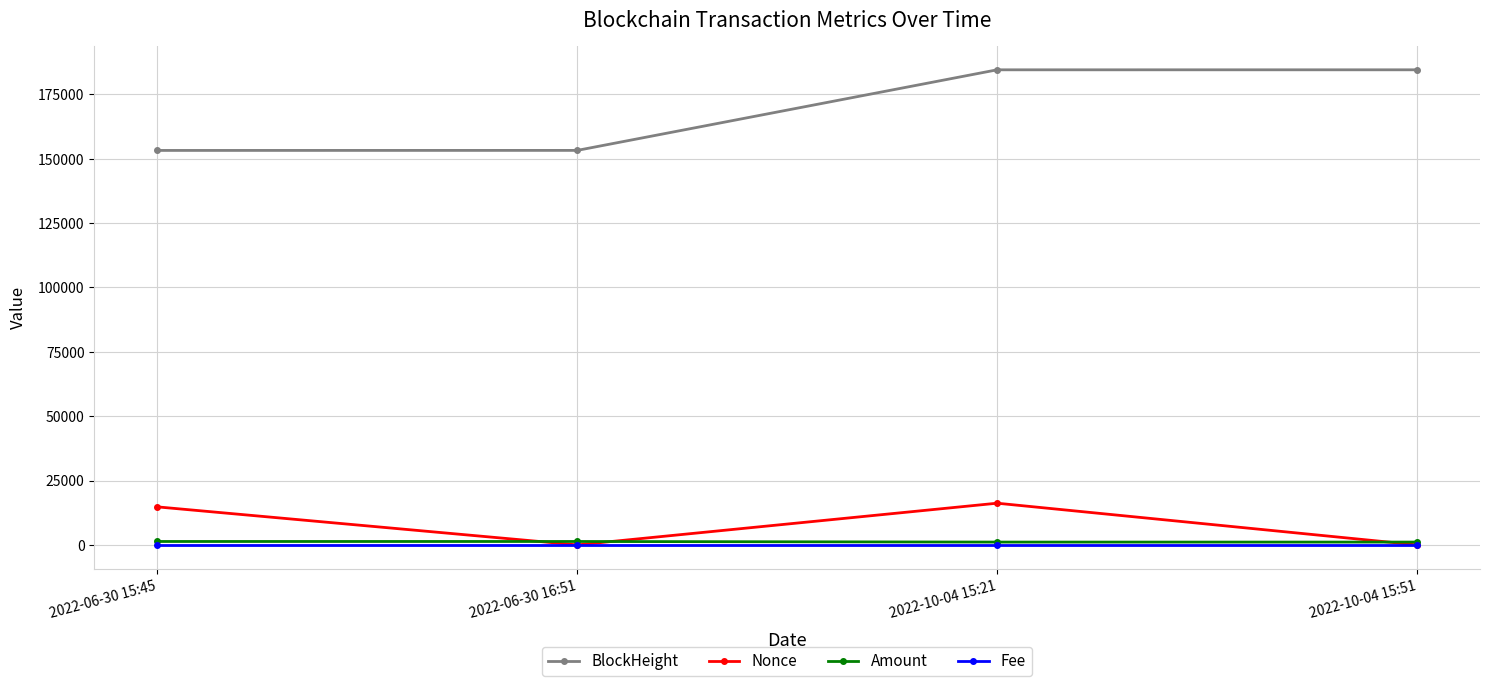

Which series has the widest spread of values?

BlockHeight